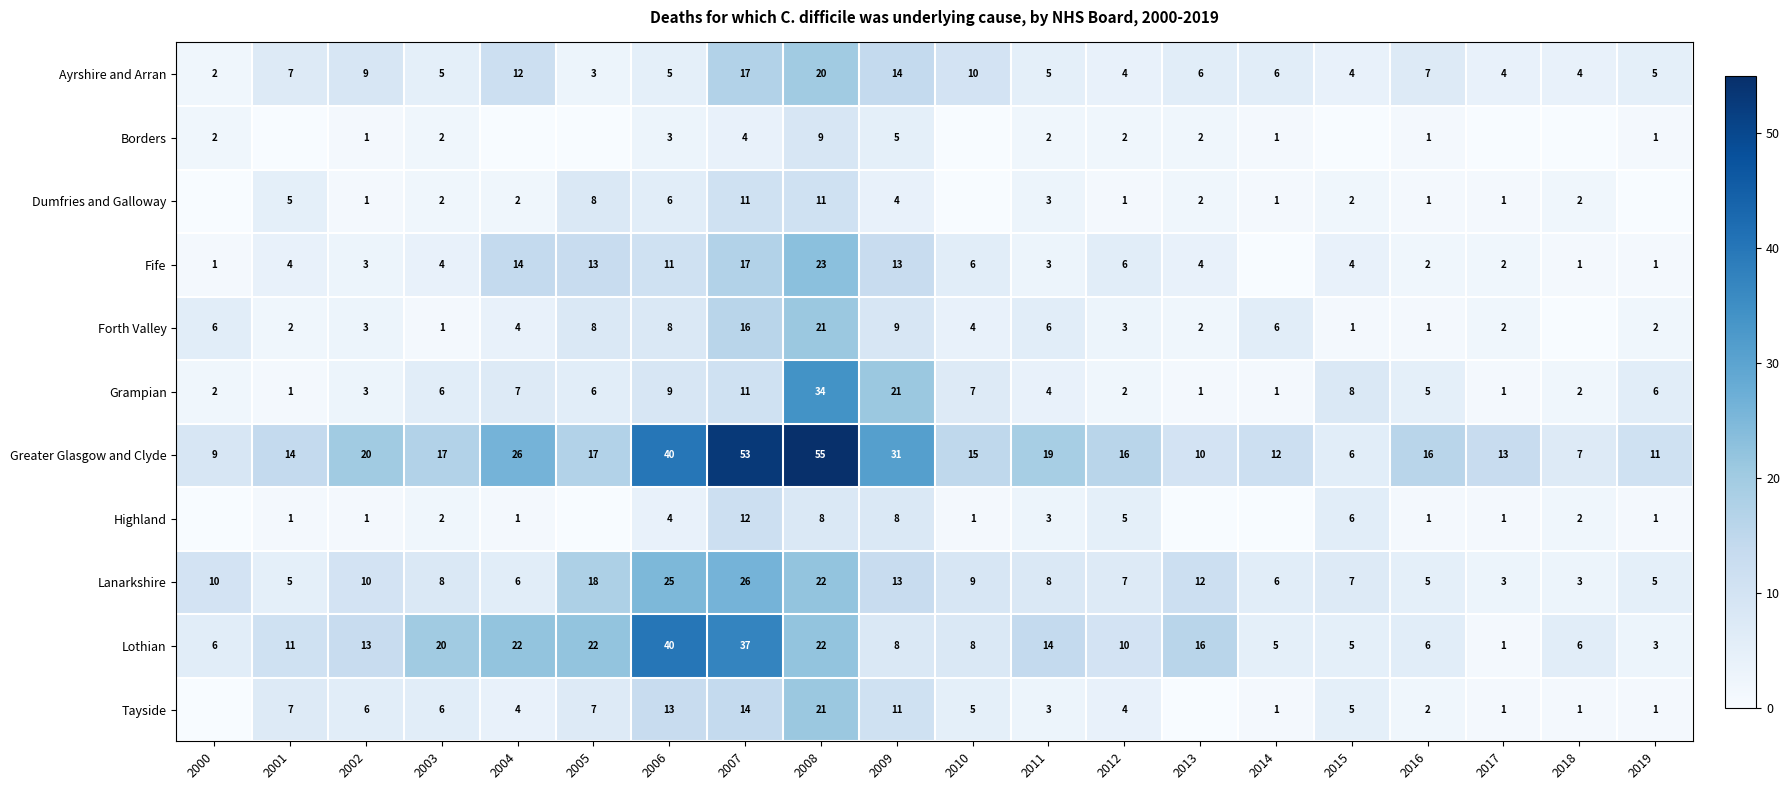

True or false: Highland has a value of 2 at 2010.

False